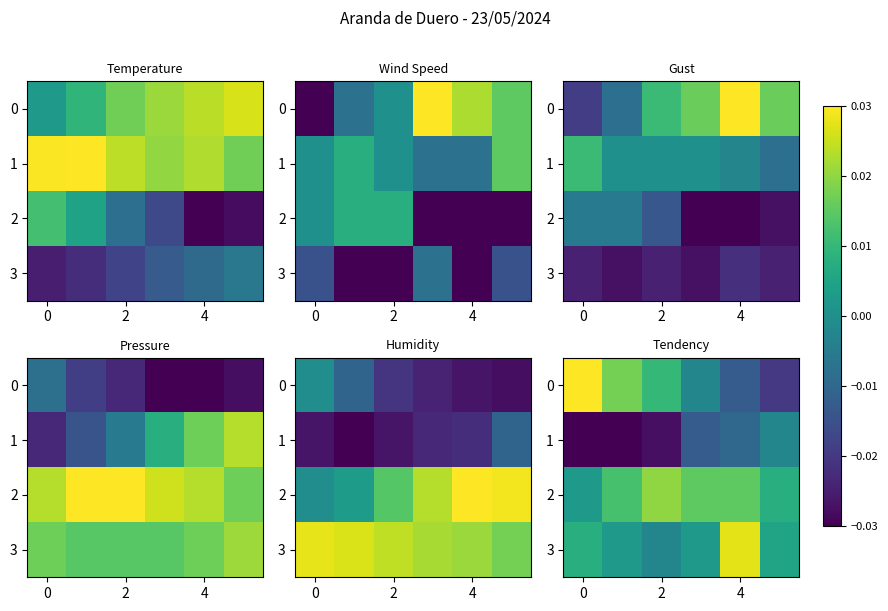

Which series has the largest total across all categories?

2